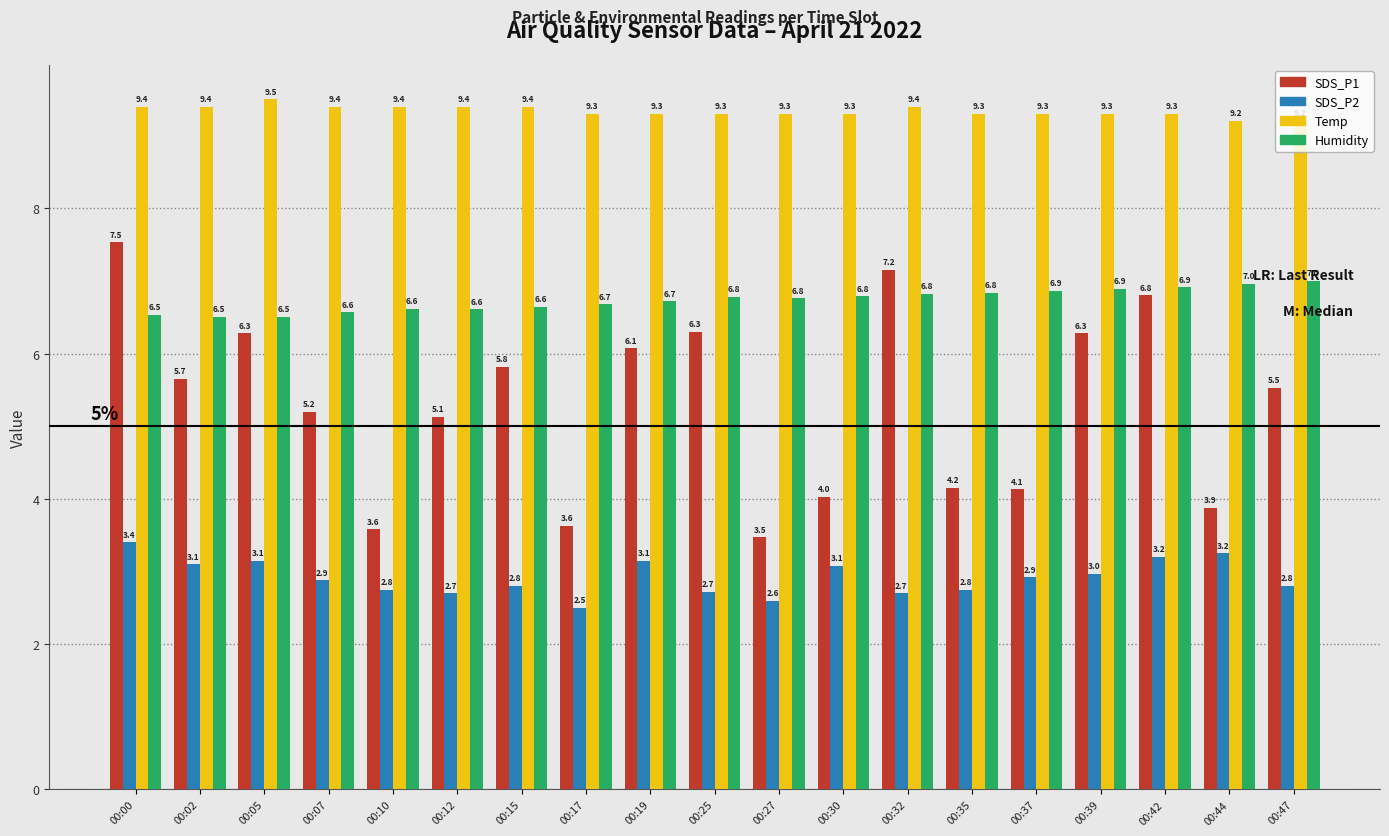

At how many categories does at least one series exceed 5?

19